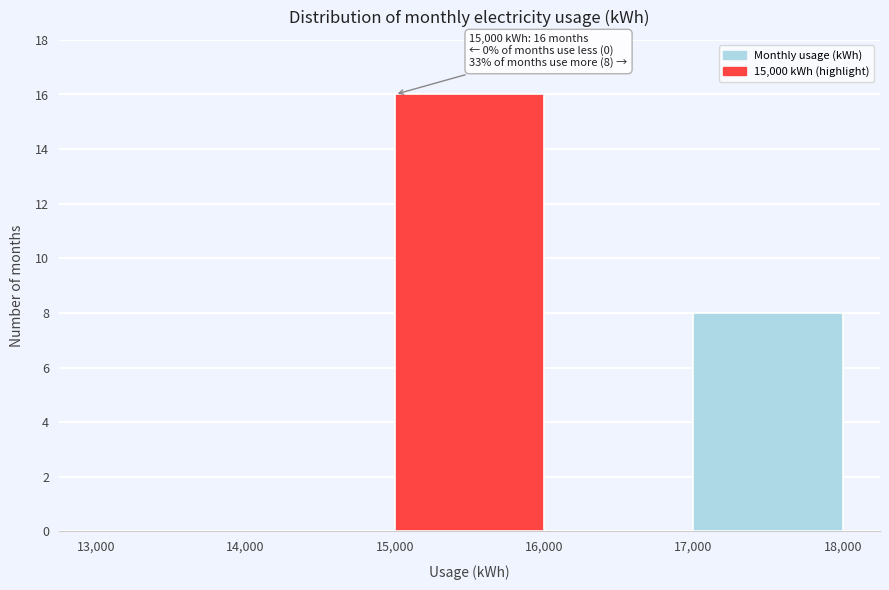

Over which range of the x-axis is the bar tallest?

15,000 to 16,000